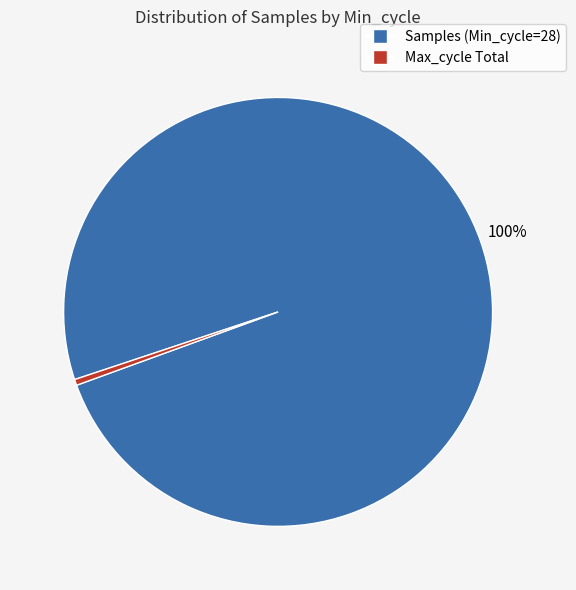

Is there a majority slice in this chart?

Yes